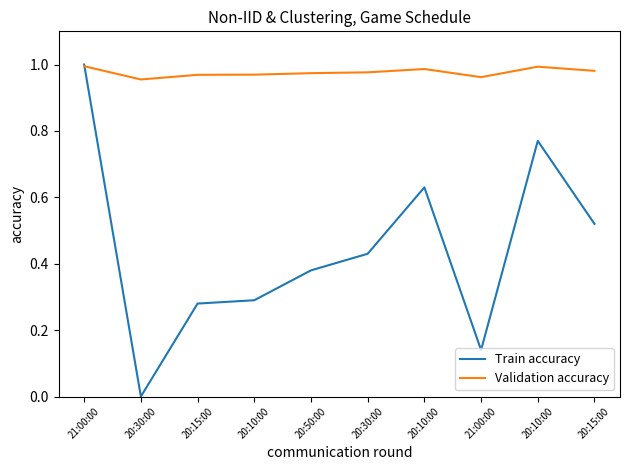

How many lines are shown in the chart?

2